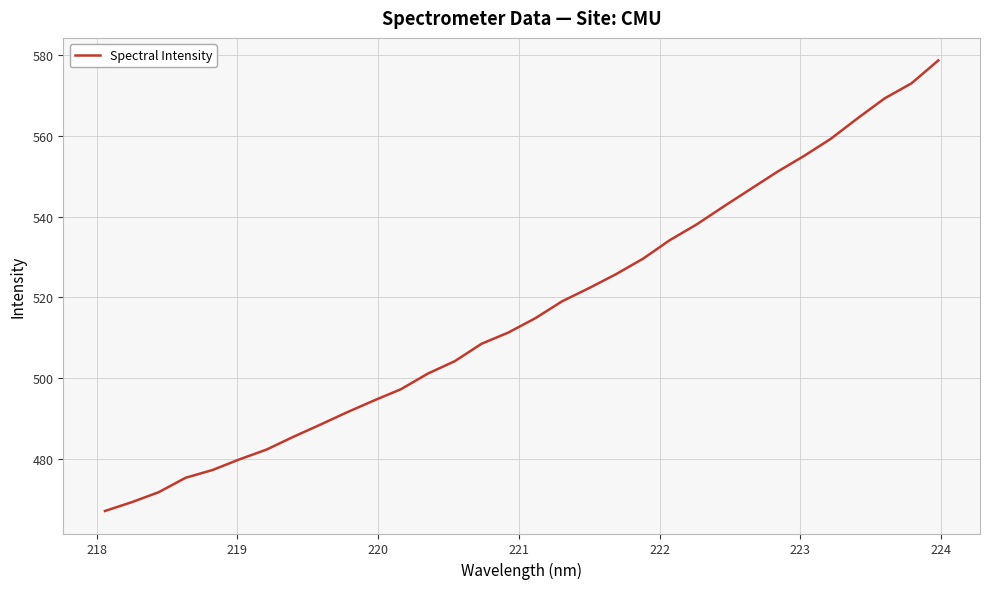

What is the difference between the maximum and minimum values?

111.7